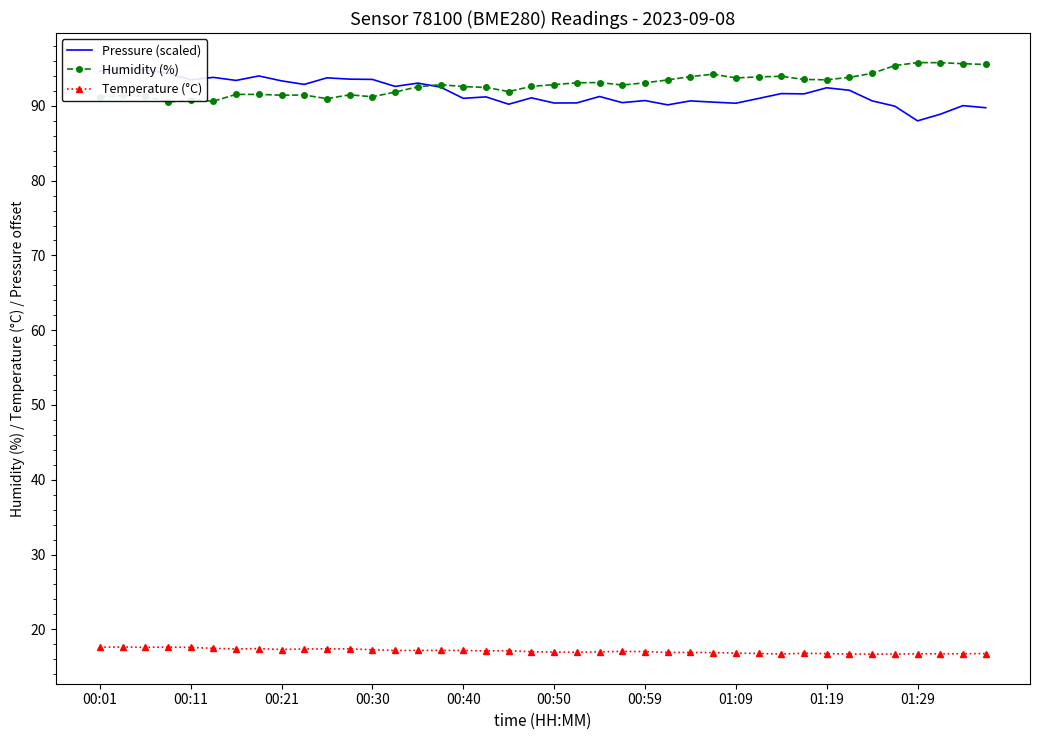

True or false: Humidity (%) and Temperature (°C) cross at least once.

False